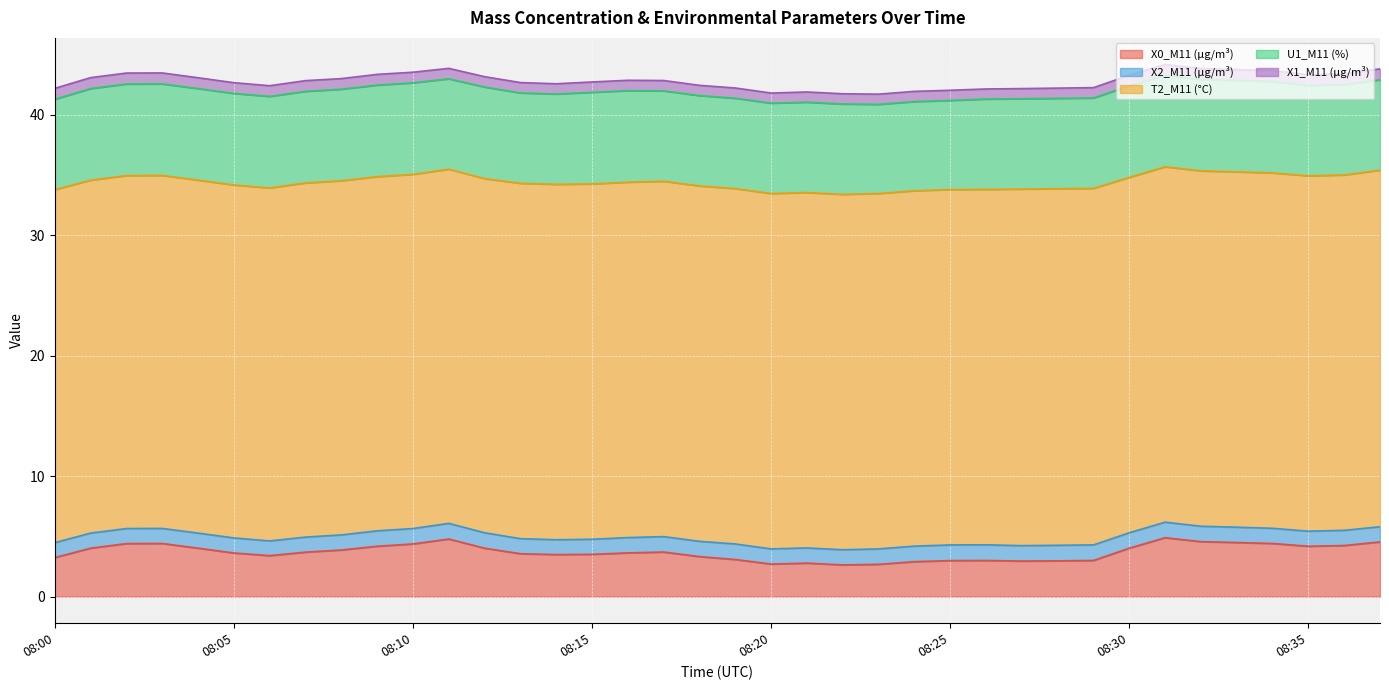

Where is the first local maximum for X2_M11 (μg/m³)?

08:11